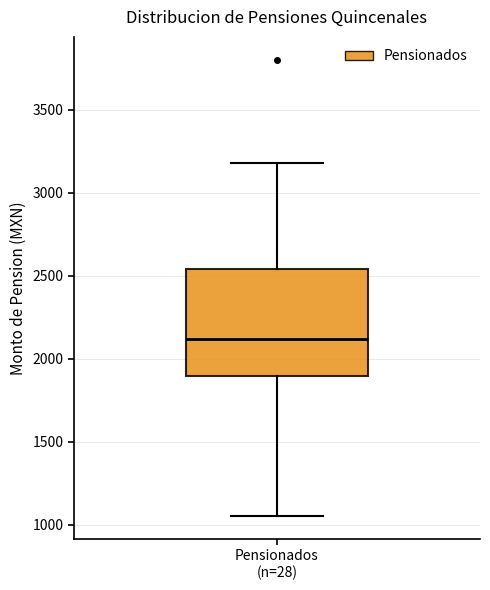

Where is the lower edge of the box for Pensionados (n=28) on the y-axis? The values are not printed on the chart, so give them approximately, as read against the axis.

1900